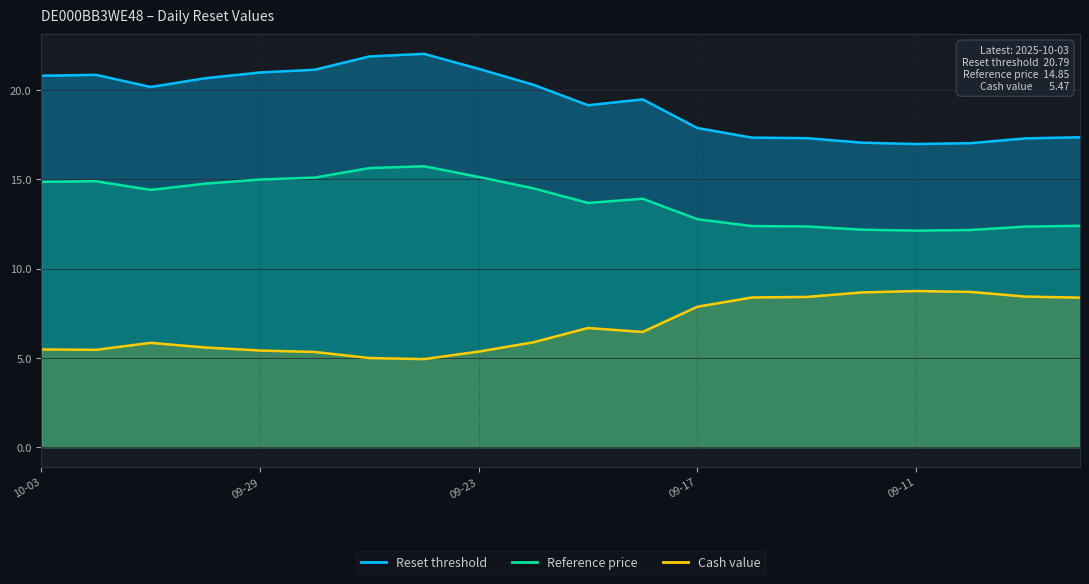

What is the maximum value for Cash value?

8.7